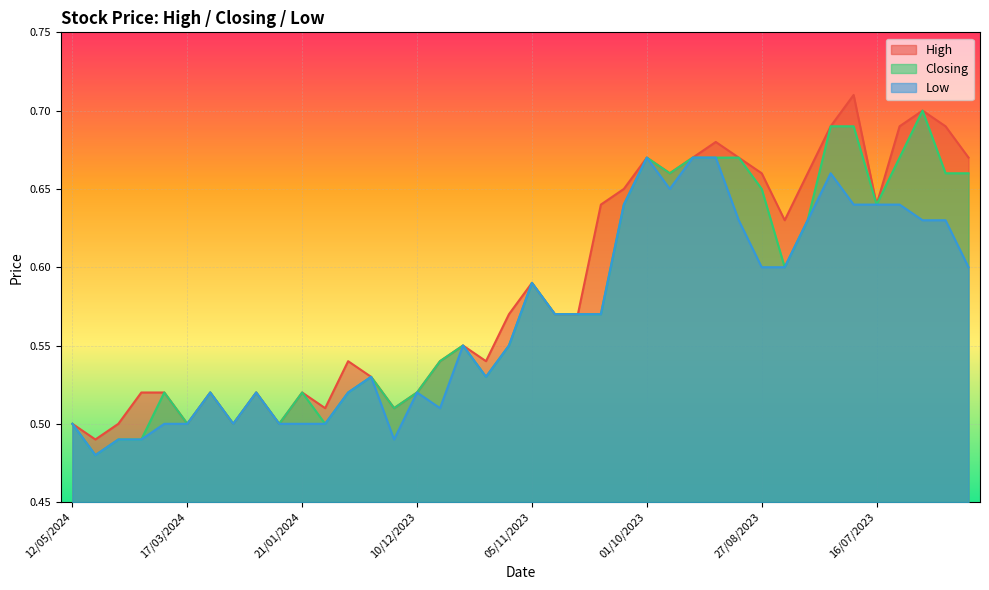

At how many categories does at least one series exceed 0?

40